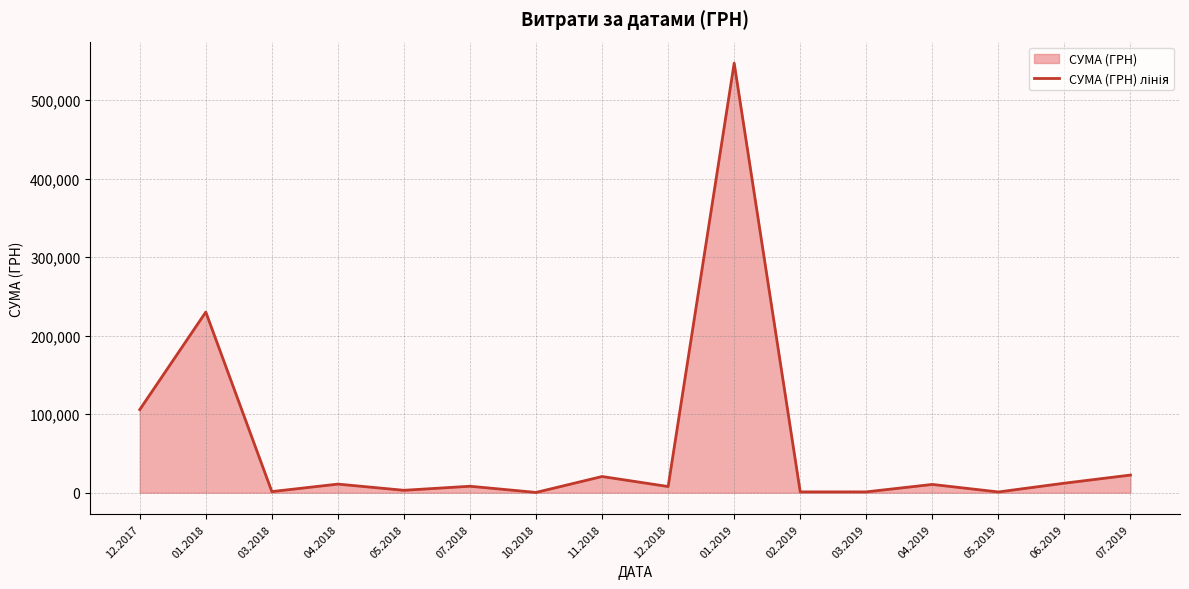

The value at 02.2019 is 690.3. True or false?

False